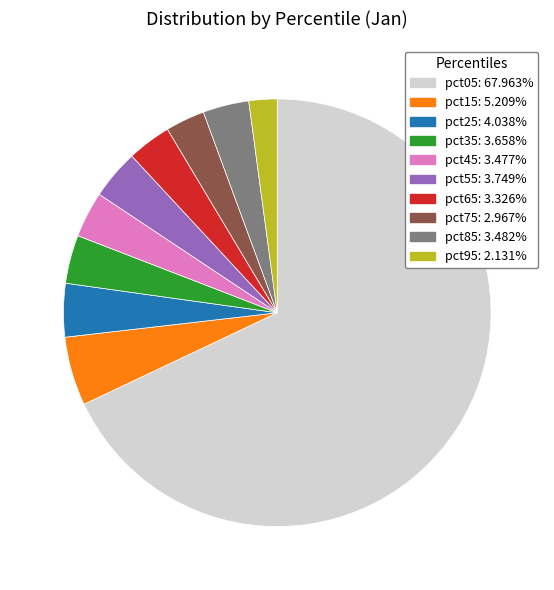

Combined, do pct15 and pct85 account for over 50%?

No